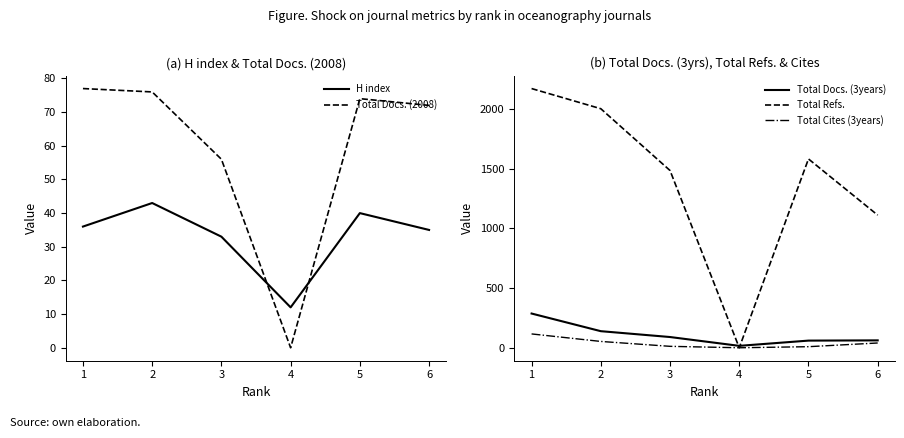

What is the difference between the maximum and minimum values in the Total Docs. (2008) series?

77